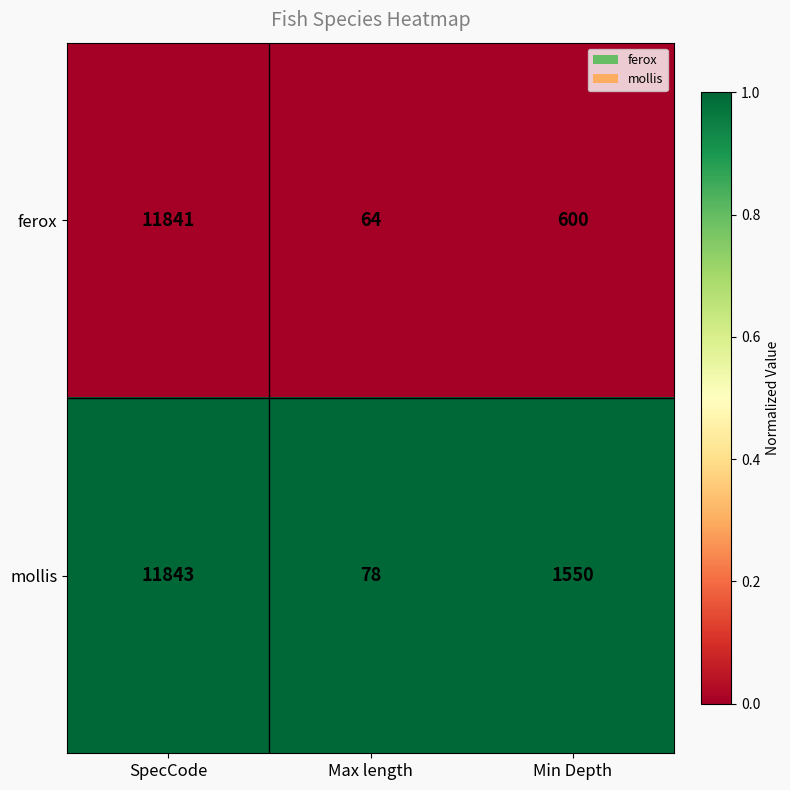

Reading right to left, transcribe all the data shown in this chart.

ferox: 600	64	11841
mollis: 1550	78	11843